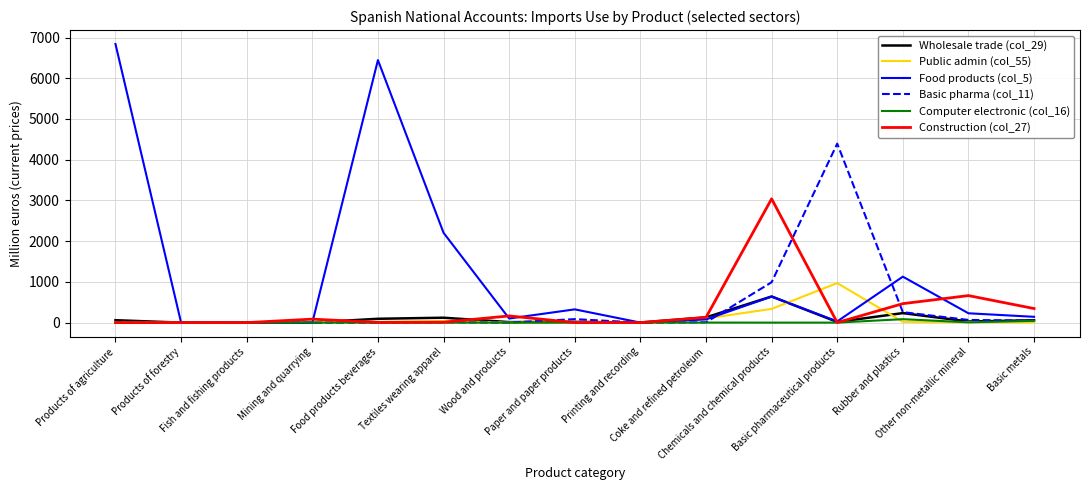

List the series in order of their peak value, lowest first.

Computer electronic (col_16), Wholesale trade (col_29), Public admin (col_55), Construction (col_27), Basic pharma (col_11), Food products (col_5)